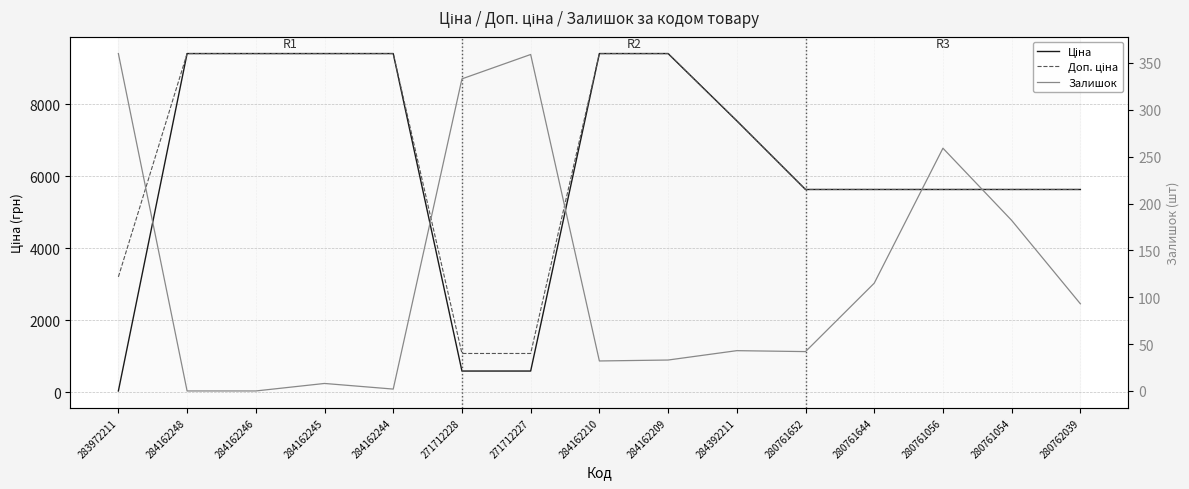

List the series in order of their peak value, highest first.

Ціна, Доп. ціна, Залишок